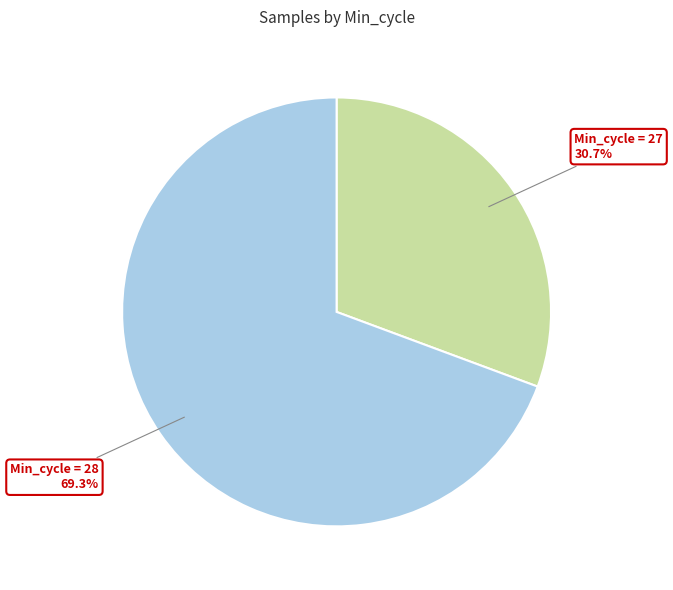

Which slice is the largest?

Min_cycle = 28